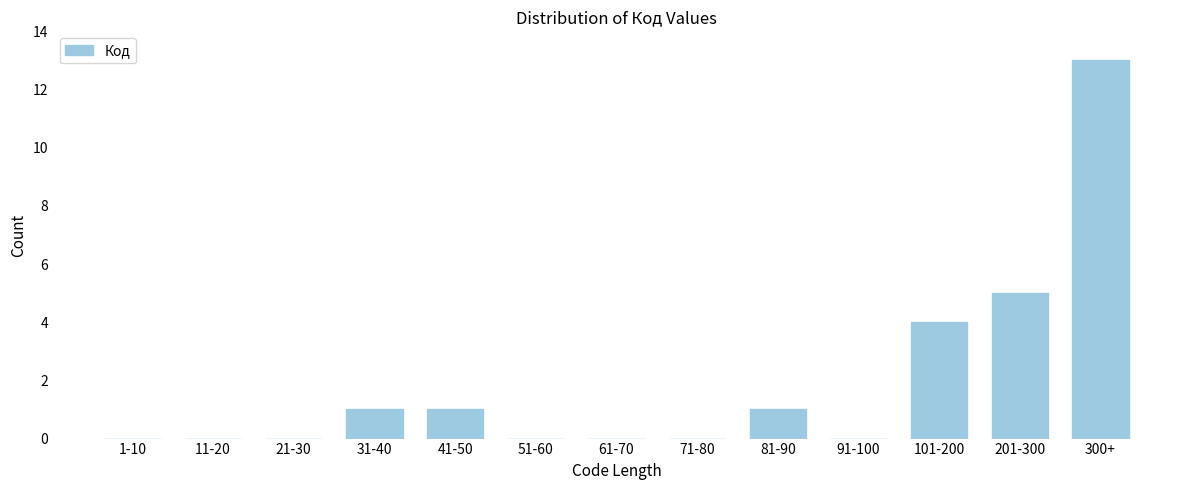

Reading left to right, what are all the values shown in this chart?

1-10=0	11-20=0	21-30=0	31-40=1	41-50=1	51-60=0	61-70=0	71-80=0	81-90=1	91-100=0	101-200=4	201-300=5	300+=13